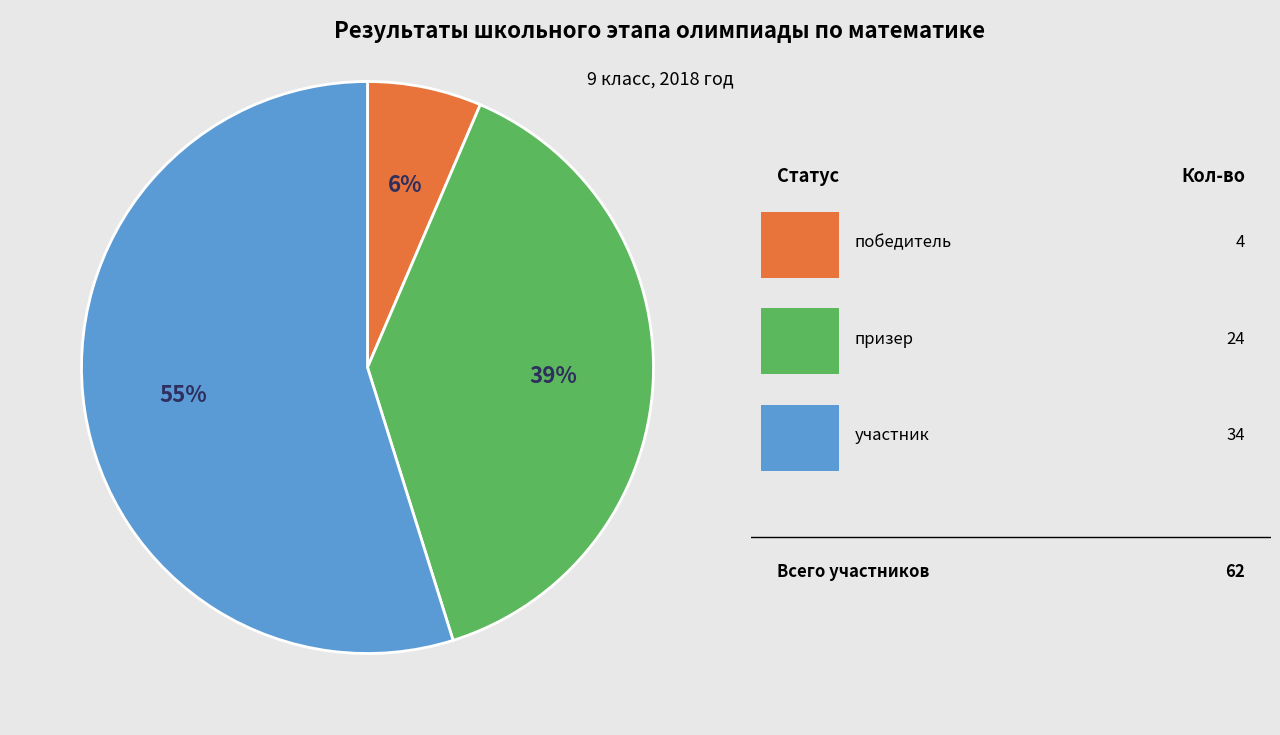

To the nearest percent, what is the average slice percentage?

33%